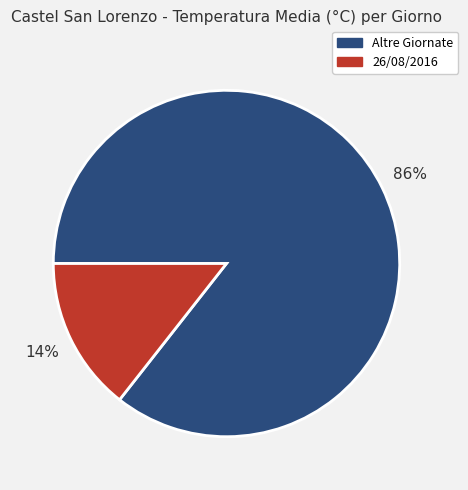

Combined, do Altre Giornate and 26/08/2016 account for over 50%?

Yes